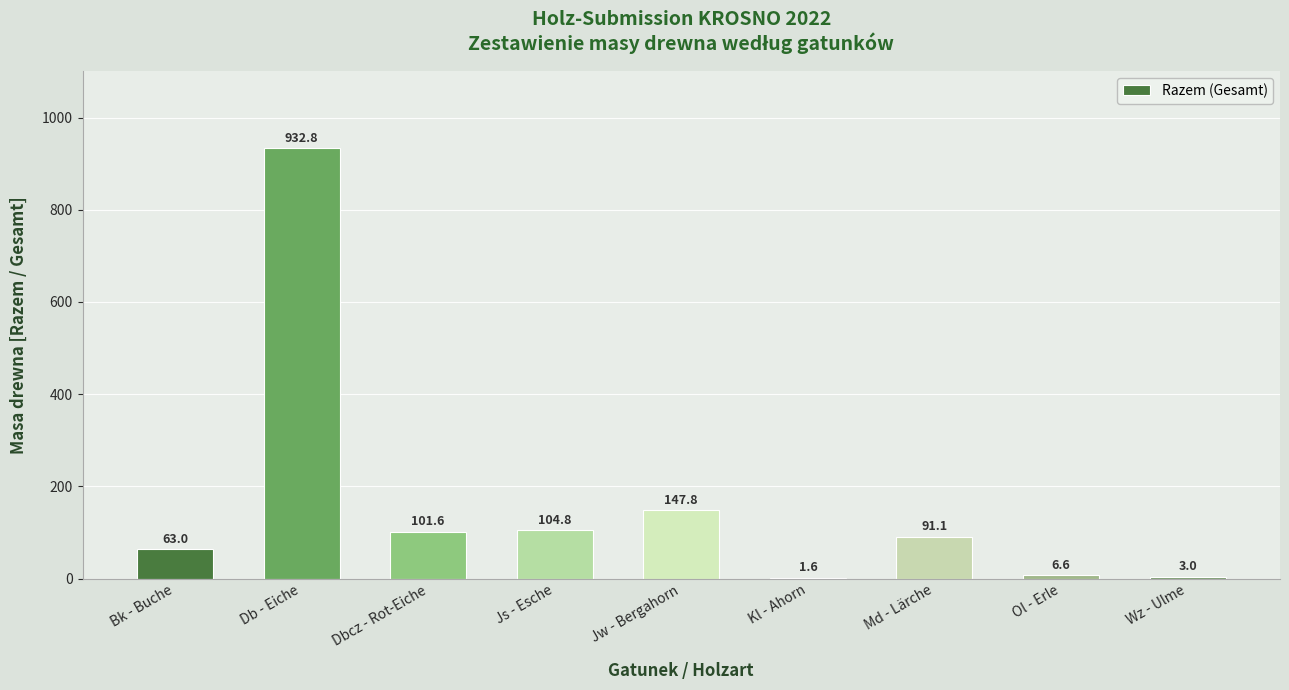

How many data points does each series have?

9